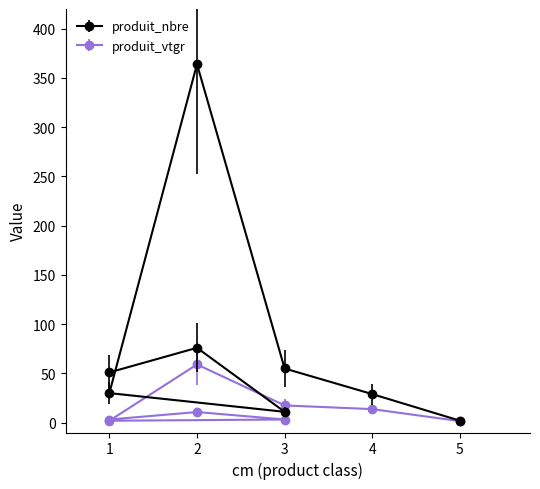

What is the lowest value of the produit_vtgr series?

1.5